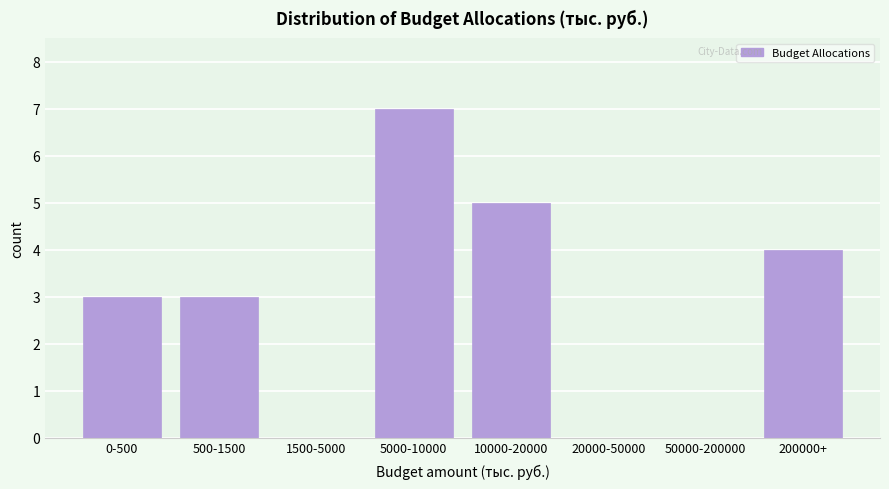

Reading right to left, list all the values displayed in this chart.

200000+=4	50000-200000=0	20000-50000=0	10000-20000=5	5000-10000=7	1500-5000=0	500-1500=3	0-500=3